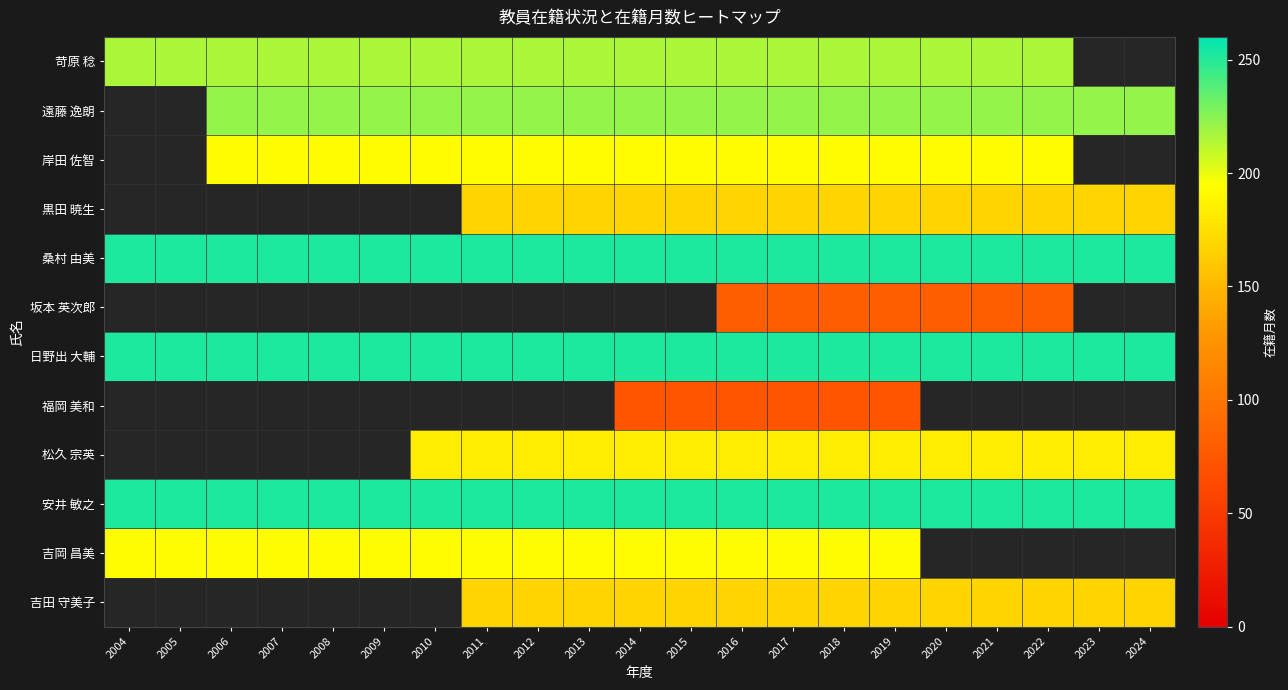

How many series are shown in this chart?

12